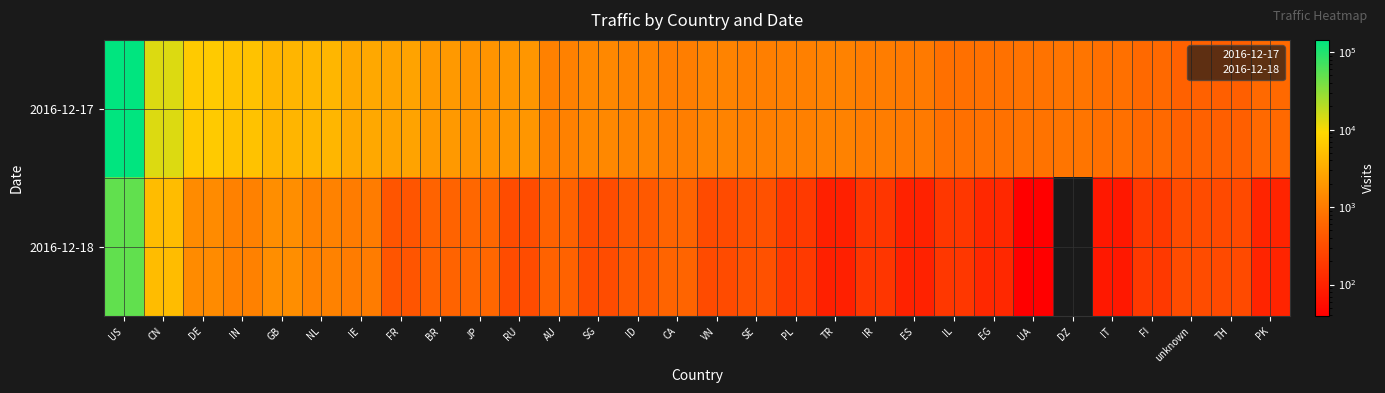

Which series has the largest total across all categories?

2016-12-17